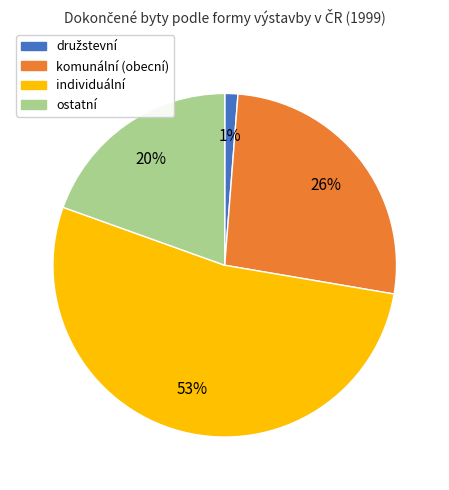

Count the number of slices in the pie.

4